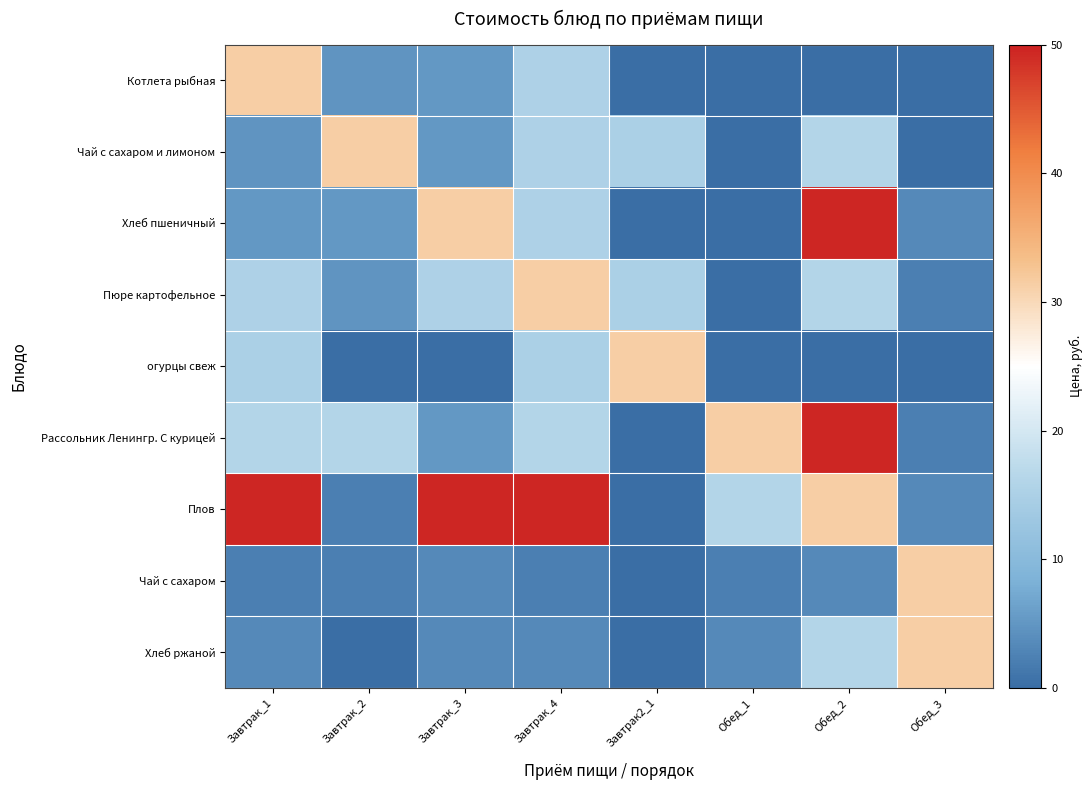

Reading right to left, what are all the values shown in this chart?

Котлета рыбная: Обед_3=0.0	Обед_2=0.0	Обед_1=0.0	Завтрак2_1=0.0	Завтрак_4=15.3	Завтрак_3=5.2	Завтрак_2=4.8	Завтрак_1=31.4
Чай с сахаром и лимоном: Обед_3=0.0	Обед_2=16.2	Обед_1=0.0	Завтрак2_1=15.0	Завтрак_4=15.3	Завтрак_3=5.2	Завтрак_2=31.4	Завтрак_1=4.8
Хлеб пшеничный: Обед_3=3.5	Обед_2=49.6	Обед_1=0.0	Завтрак2_1=0.0	Завтрак_4=15.3	Завтрак_3=31.4	Завтрак_2=5.2	Завтрак_1=5.2
Пюре картофельное: Обед_3=2.3	Обед_2=16.2	Обед_1=0.0	Завтрак2_1=15.0	Завтрак_4=31.4	Завтрак_3=15.3	Завтрак_2=4.8	Завтрак_1=15.3
огурцы свеж: Обед_3=0.0	Обед_2=0.0	Обед_1=0.0	Завтрак2_1=31.4	Завтрак_4=15.0	Завтрак_3=0.0	Завтрак_2=0.0	Завтрак_1=15.0
Рассольник Ленингр. С курицей: Обед_3=2.3	Обед_2=49.6	Обед_1=31.4	Завтрак2_1=0.0	Завтрак_4=16.2	Завтрак_3=5.2	Завтрак_2=16.2	Завтрак_1=16.2
Плов: Обед_3=3.5	Обед_2=31.4	Обед_1=16.2	Завтрак2_1=0.0	Завтрак_4=49.6	Завтрак_3=49.6	Завтрак_2=2.3	Завтрак_1=49.6
Чай с сахаром: Обед_3=31.4	Обед_2=3.5	Обед_1=2.3	Завтрак2_1=0.0	Завтрак_4=2.3	Завтрак_3=3.5	Завтрак_2=2.3	Завтрак_1=2.3
Хлеб ржаной: Обед_3=31.4	Обед_2=16.2	Обед_1=3.5	Завтрак2_1=0.0	Завтрак_4=3.5	Завтрак_3=3.5	Завтрак_2=0.0	Завтрак_1=3.5